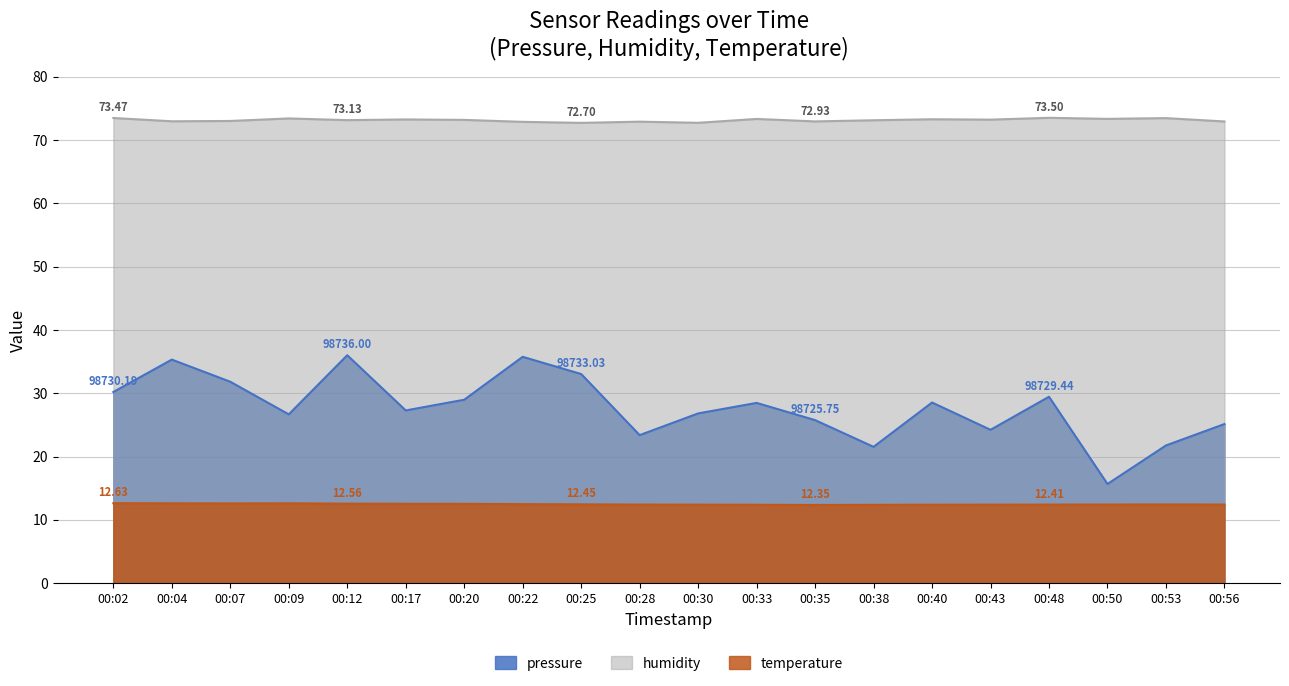

Which category has the highest value in the humidity series?

00:48